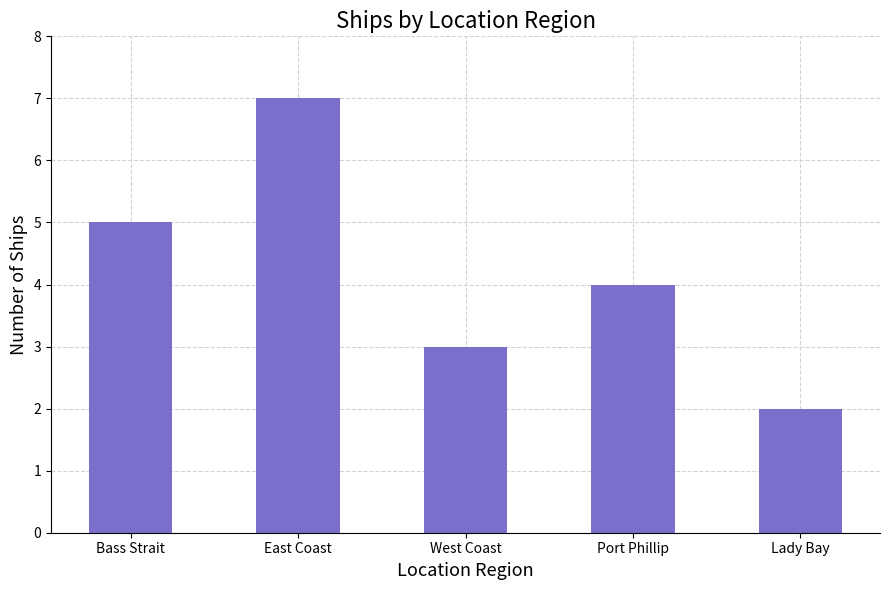

Which category has the lowest value across all series?

Lady Bay